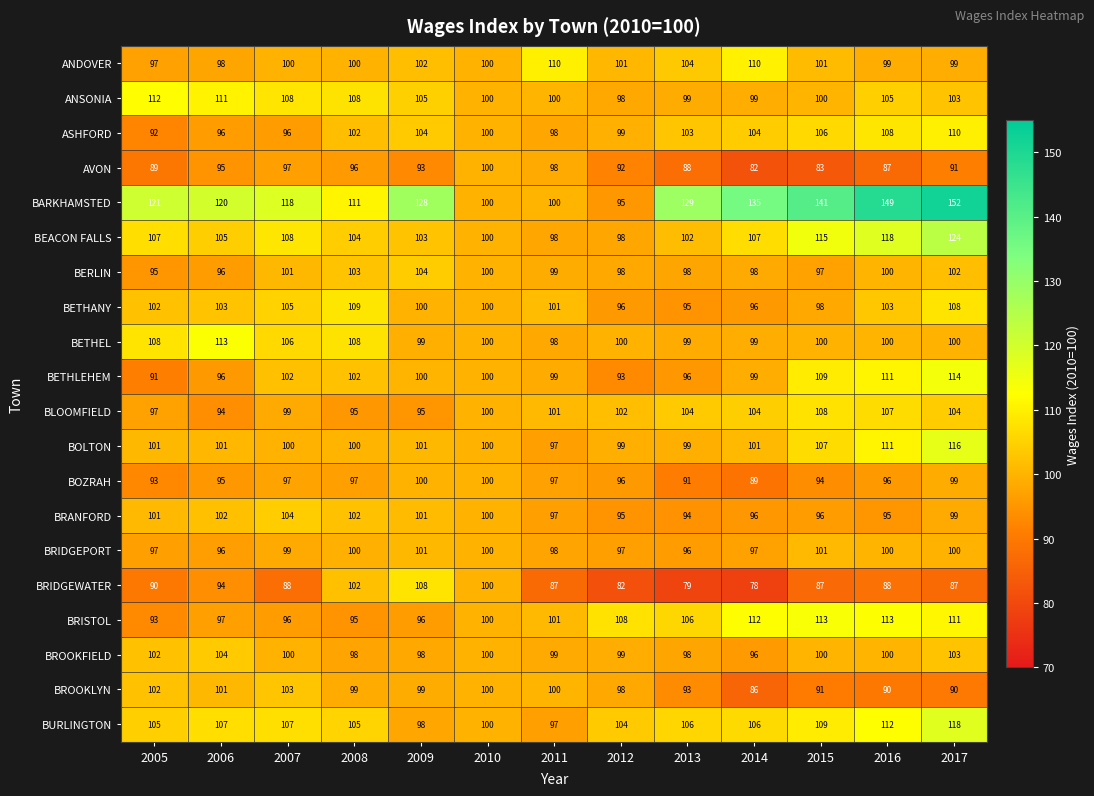

Which series has the widest spread of values?

BARKHAMSTED